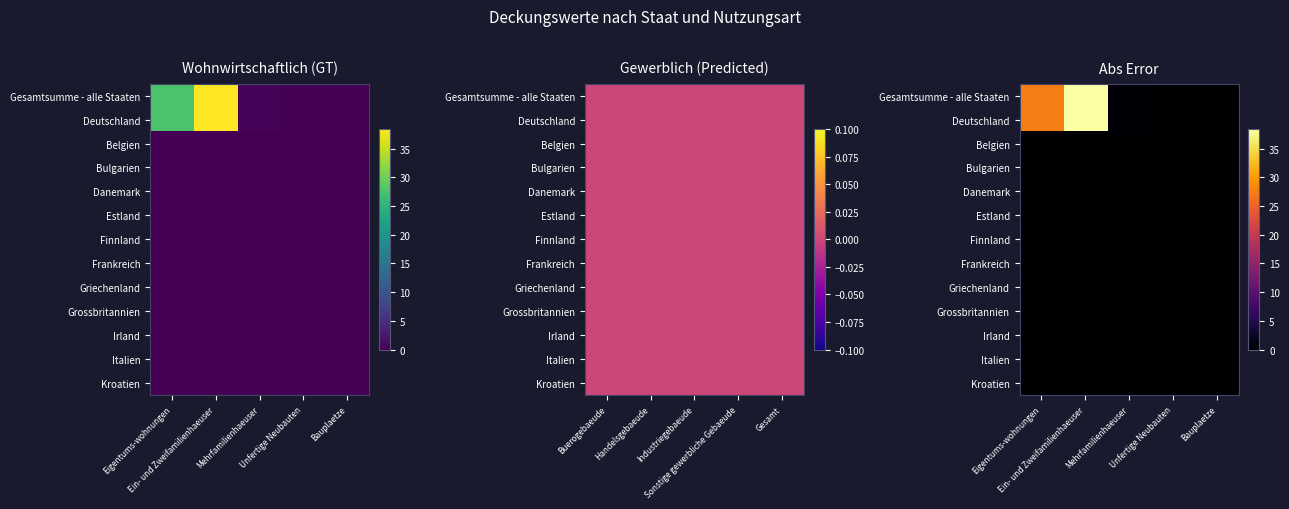

Which series has the largest total across all categories?

Gesamtsumme - alle Staaten